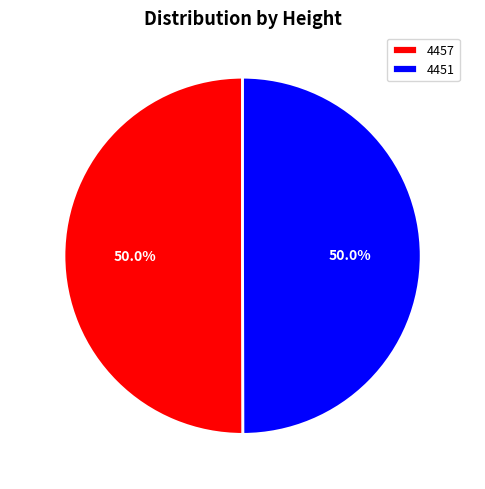

To the nearest percent, what percentage of the pie is 4457?

50%